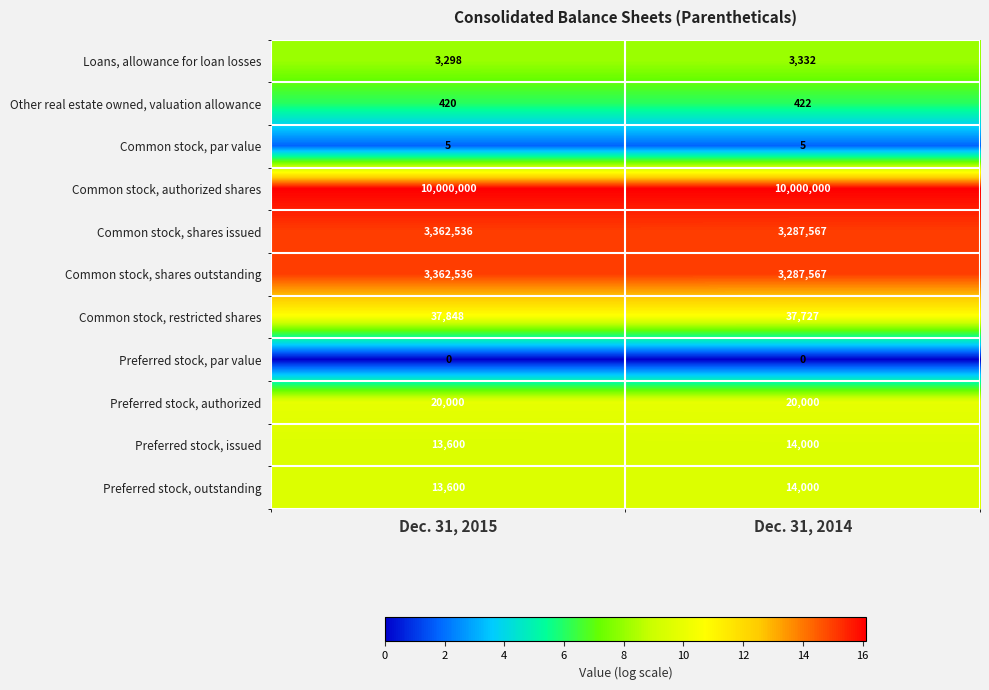

What is the maximum value for Common stock, par value?

5